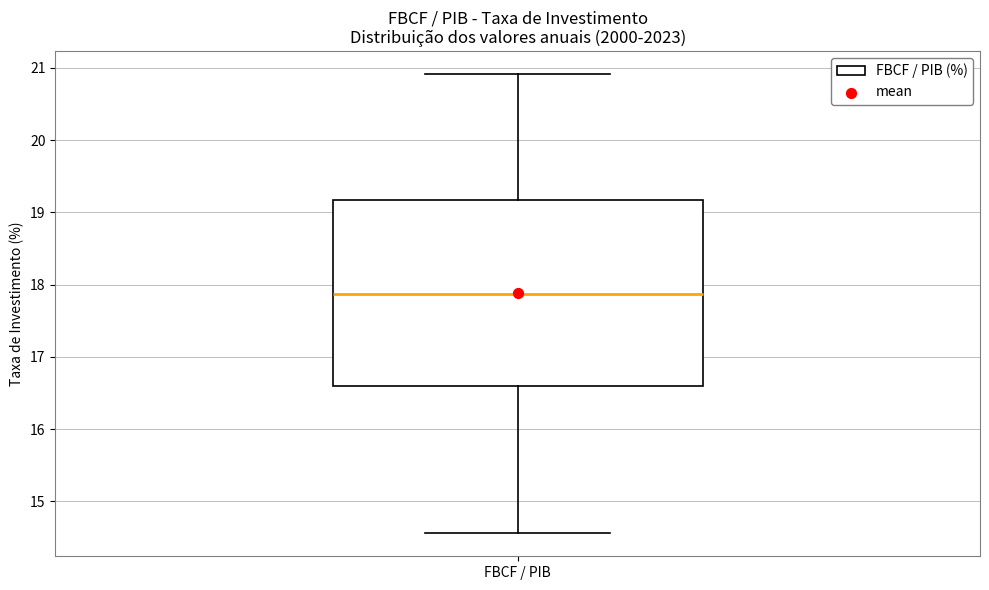

Where does the lower whisker of the box for FBCF / PIB end on the y-axis? The values are not printed on the chart, so give them approximately, as read against the axis.

14.6